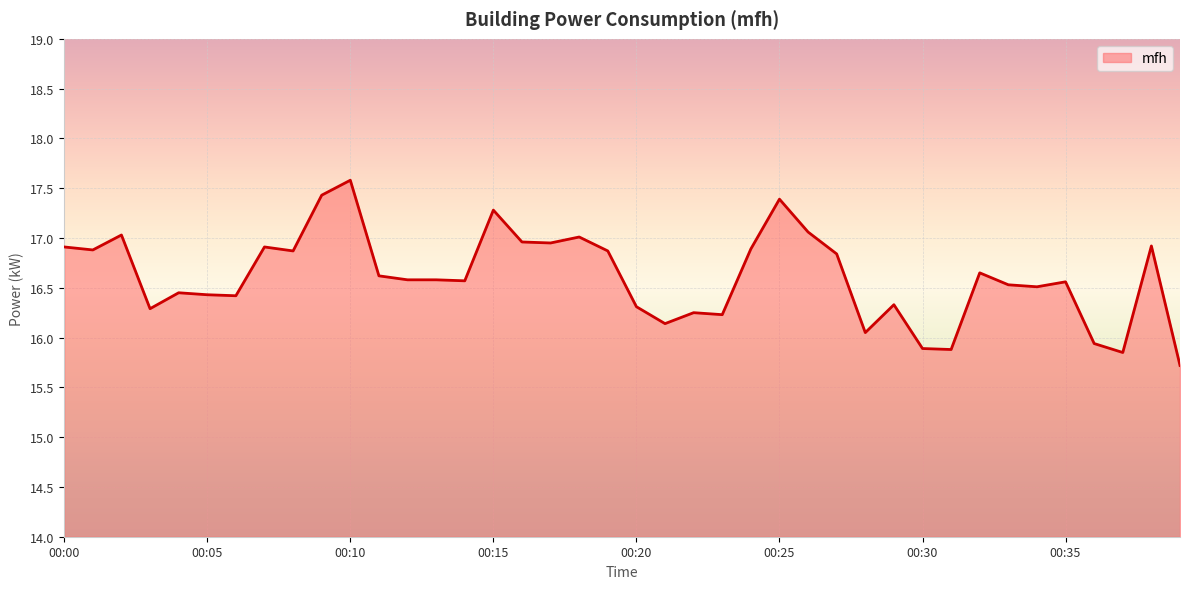

What is the maximum value shown in the chart?

17.6